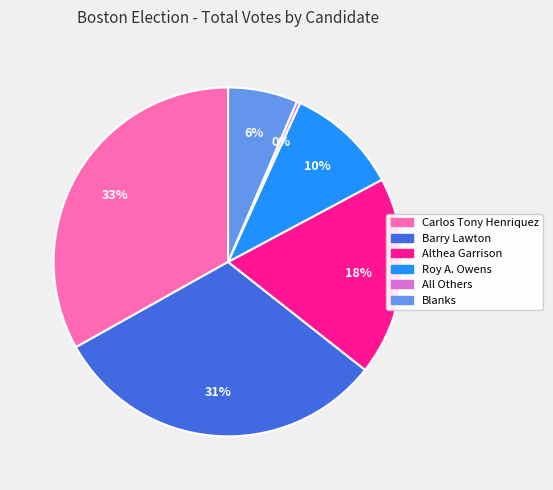

Which has a higher value, Carlos Tony Henriquez or Roy A. Owens?

Carlos Tony Henriquez